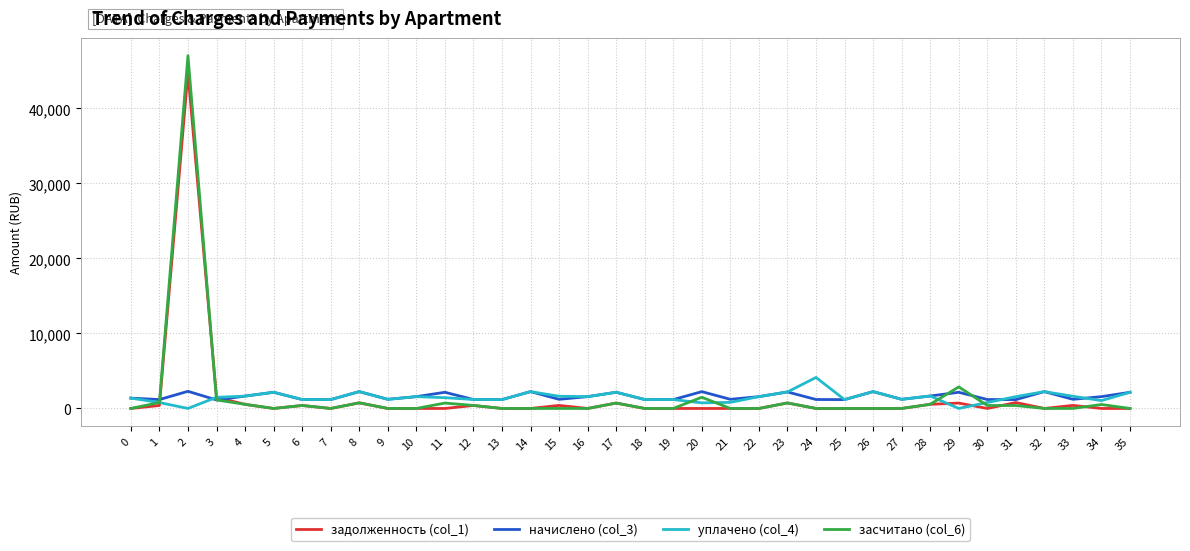

How many categories are shown in the chart?

36